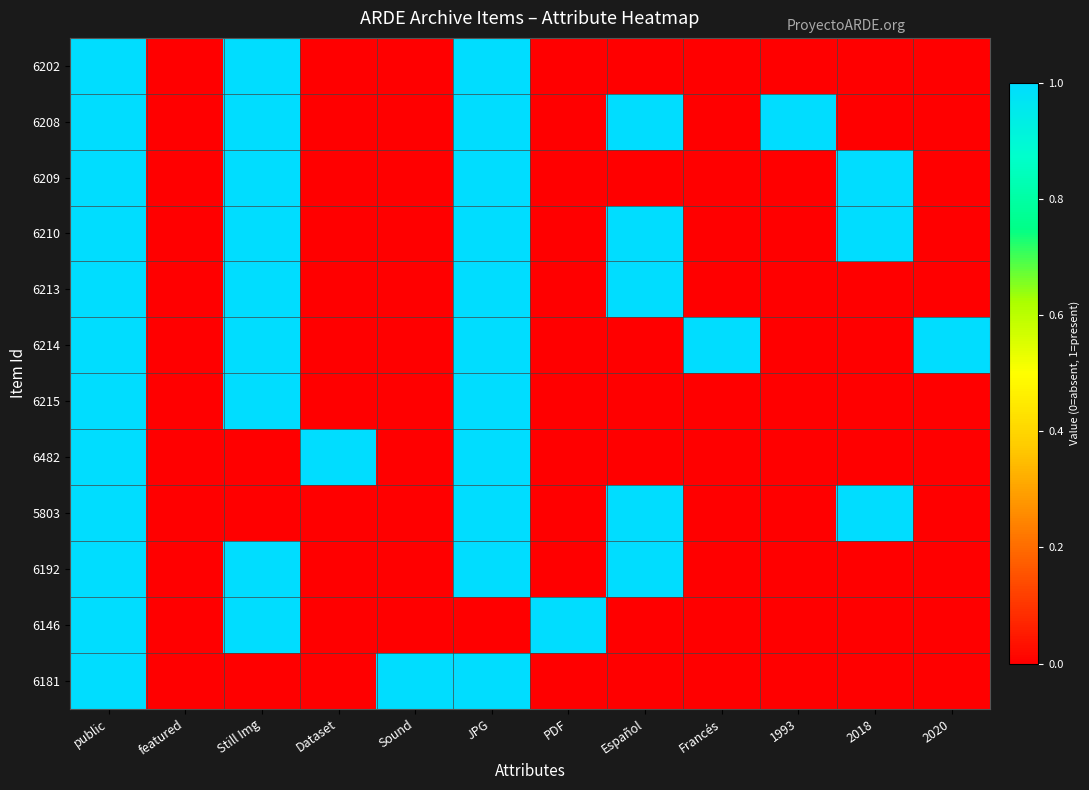

At how many categories does at least one series exceed 0?

11